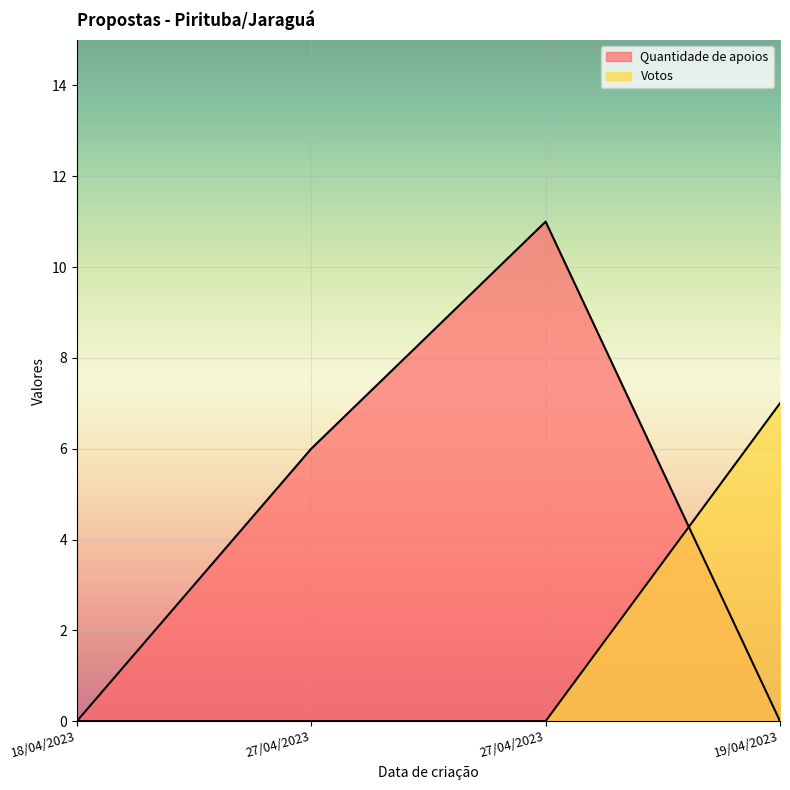

True or false: Quantidade de apoios has a value of 6 at 27/04/2023.

True